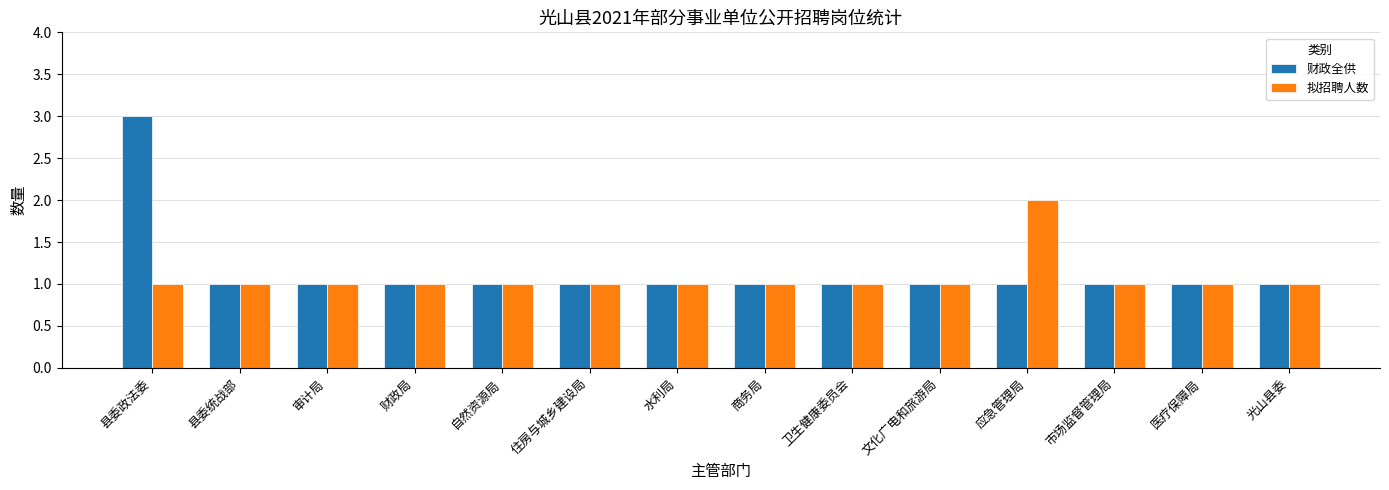

Reading left to right, transcribe all the data shown in this chart.

财政全供: 3	1	1	1	1	1	1	1	1	1	1	1	1	1
拟招聘人数: 1	1	1	1	1	1	1	1	1	1	2	1	1	1